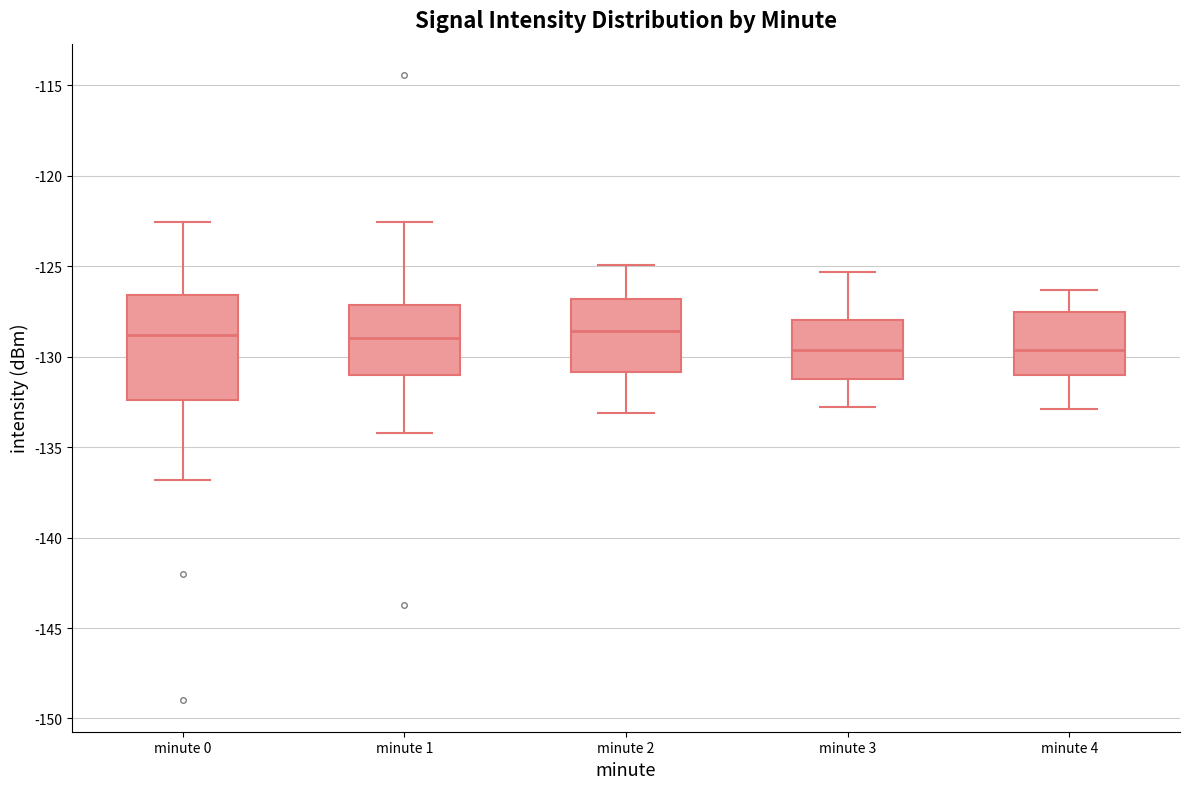

Which box is the tallest, from its lower edge to its upper edge?

minute 0